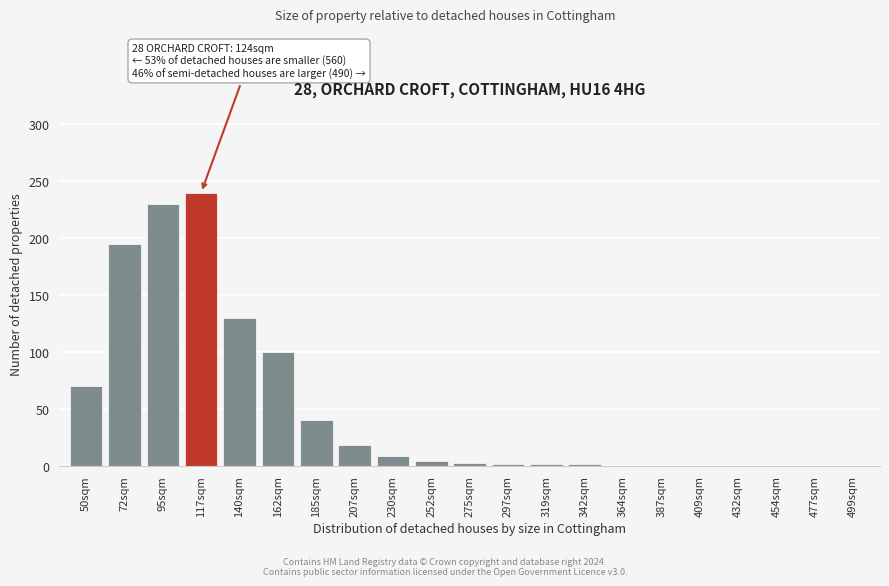

What is the sum of all values?

1040